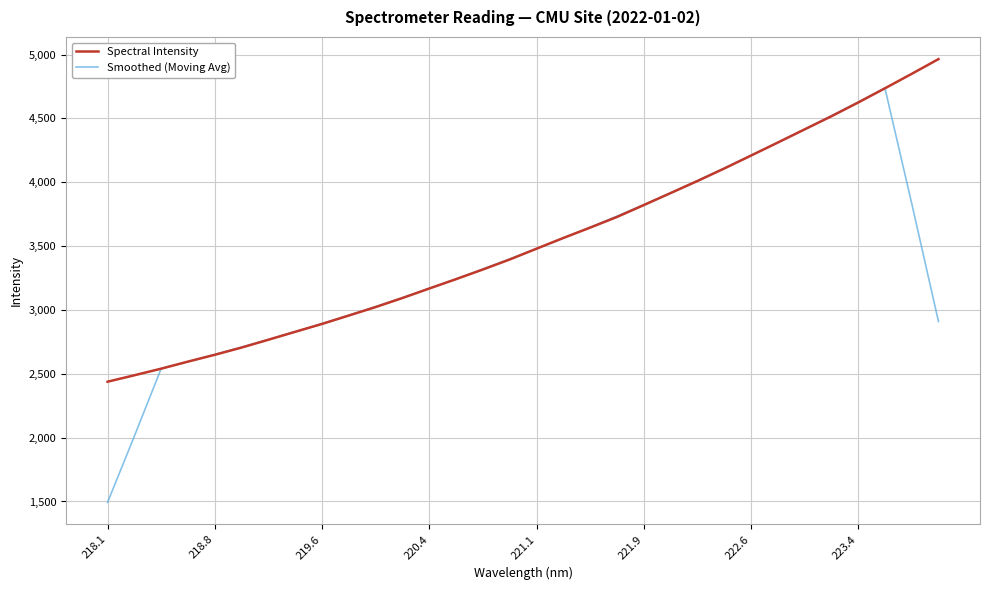

Which series has the largest range (max minus min)?

Smoothed (Moving Avg)